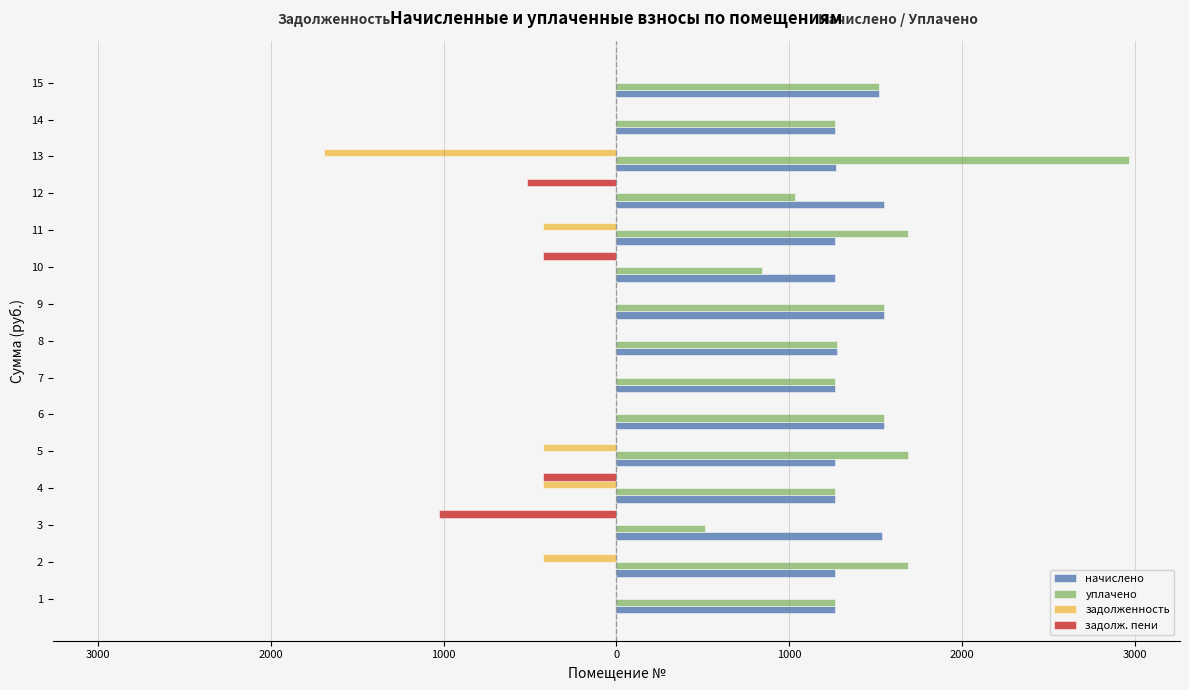

What is the average value of the уплачено series?

1427.3